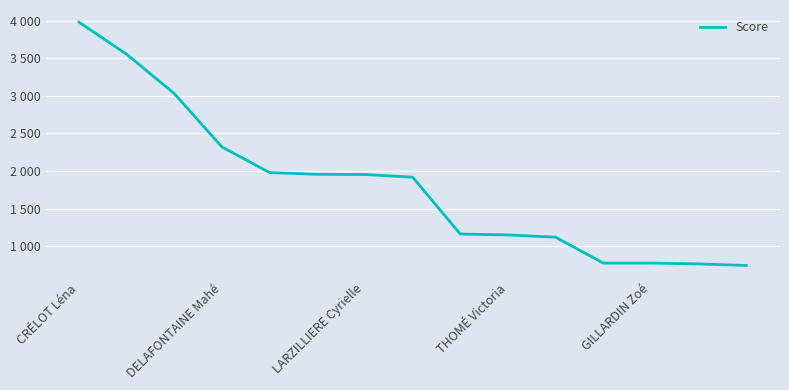

Does the chart display data point markers on the line(s)?

No